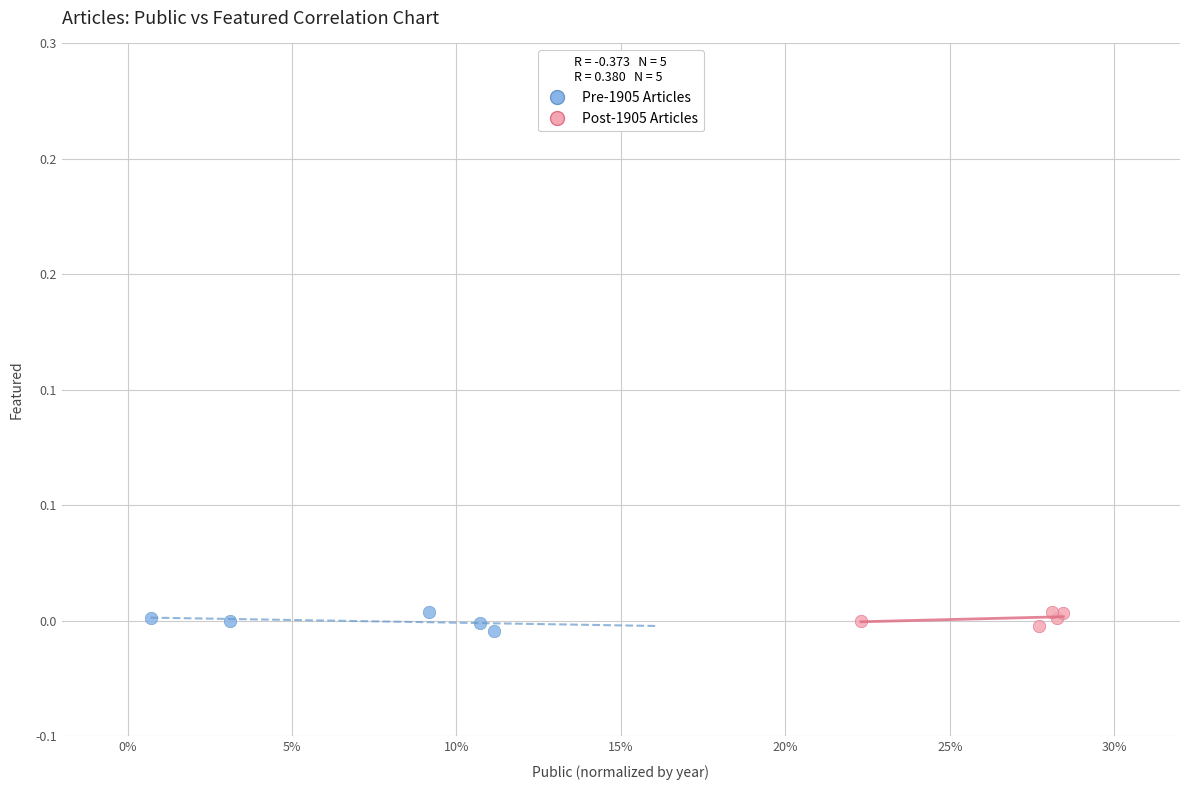

What are all the series names shown in the legend?

Pre-1905 Articles, Post-1905 Articles